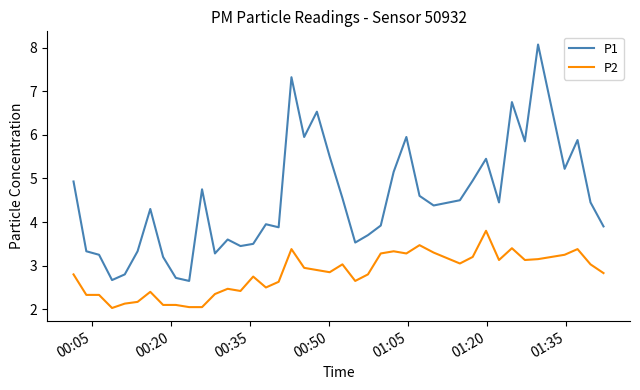

True or false: P2 and P1 intersect in this chart.

False